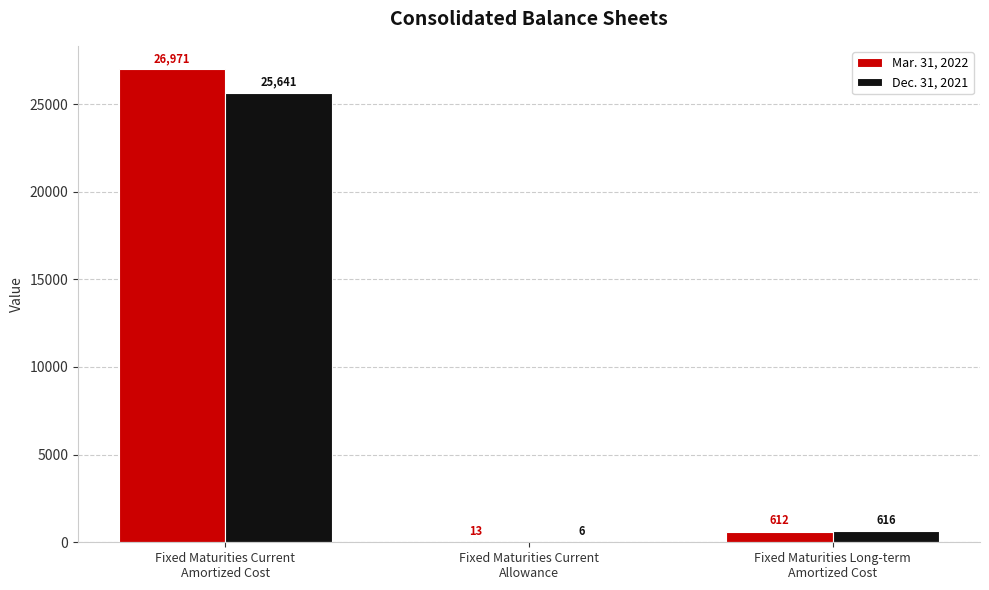

Reading left to right, list all the values displayed in this chart.

Mar. 31, 2022: Fixed Maturities Current
Amortized Cost=26971	Fixed Maturities Current
Allowance=13	Fixed Maturities Long-term
Amortized Cost=612
Dec. 31, 2021: Fixed Maturities Current
Amortized Cost=25641	Fixed Maturities Current
Allowance=6	Fixed Maturities Long-term
Amortized Cost=616